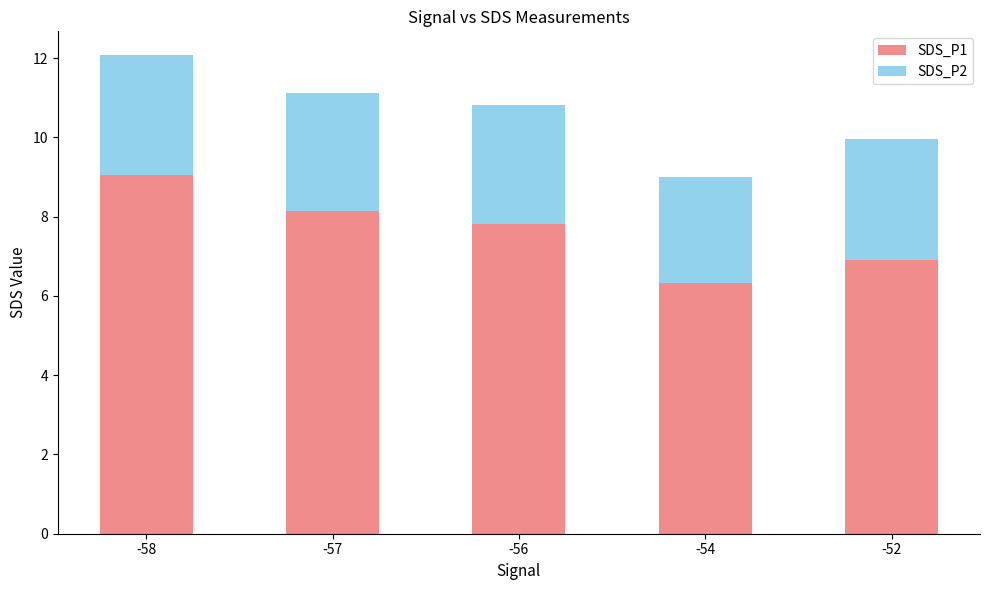

Does the chart contain stacked bars?

Yes